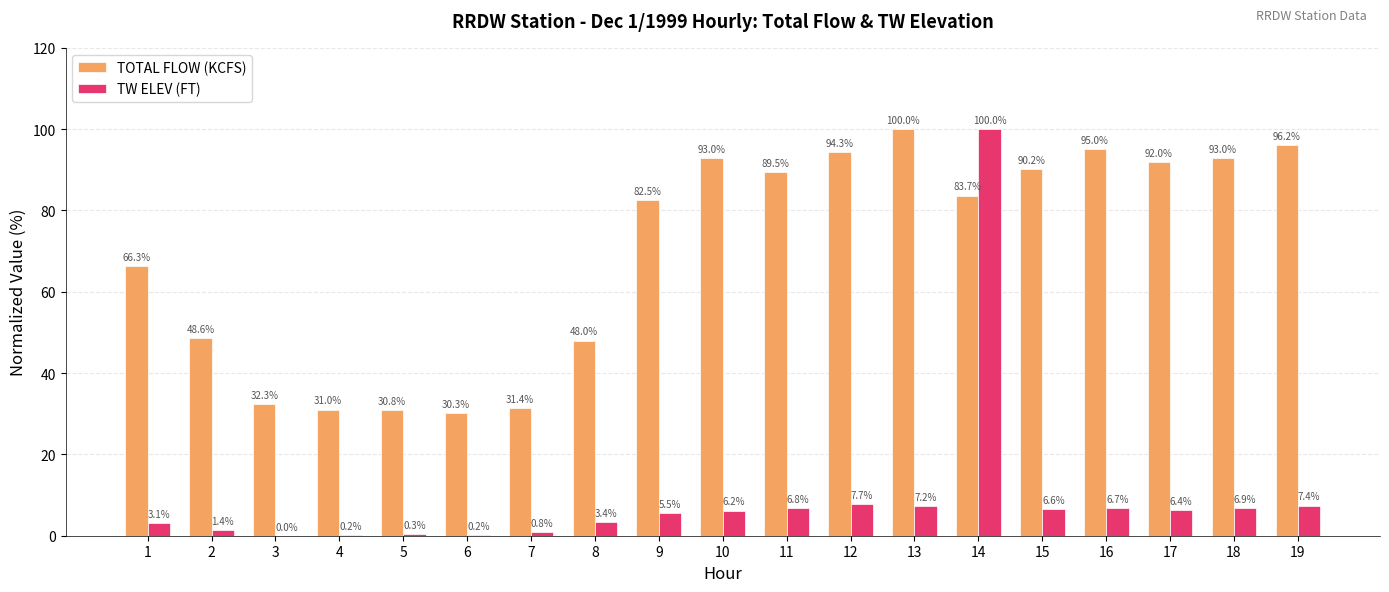

Which series has the largest total across all categories?

TOTAL FLOW (KCFS)